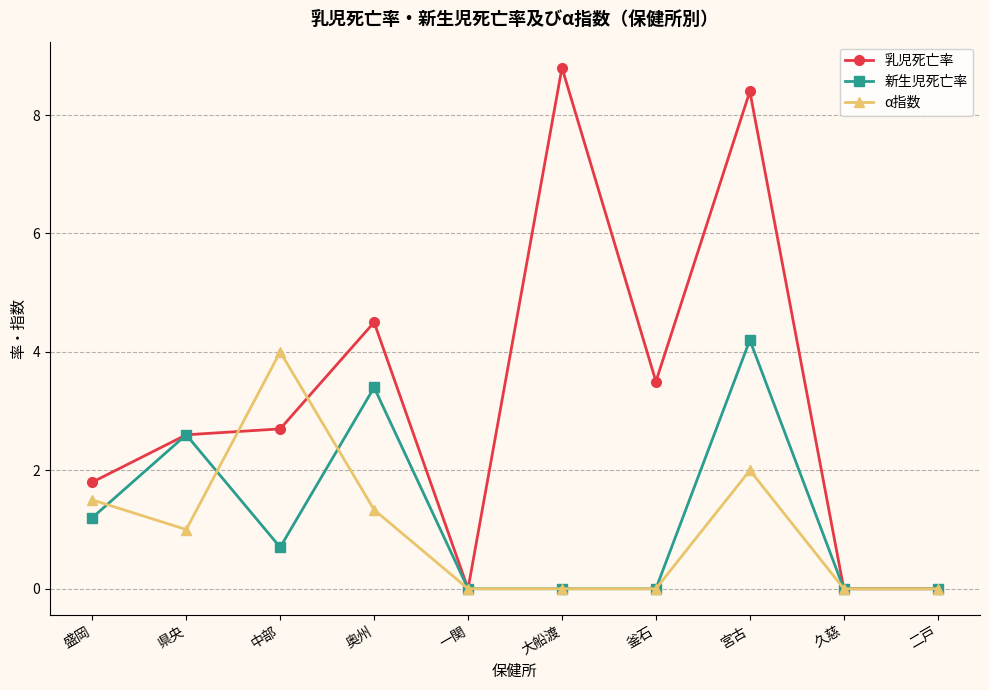

Which series has the widest spread of values?

乳児死亡率